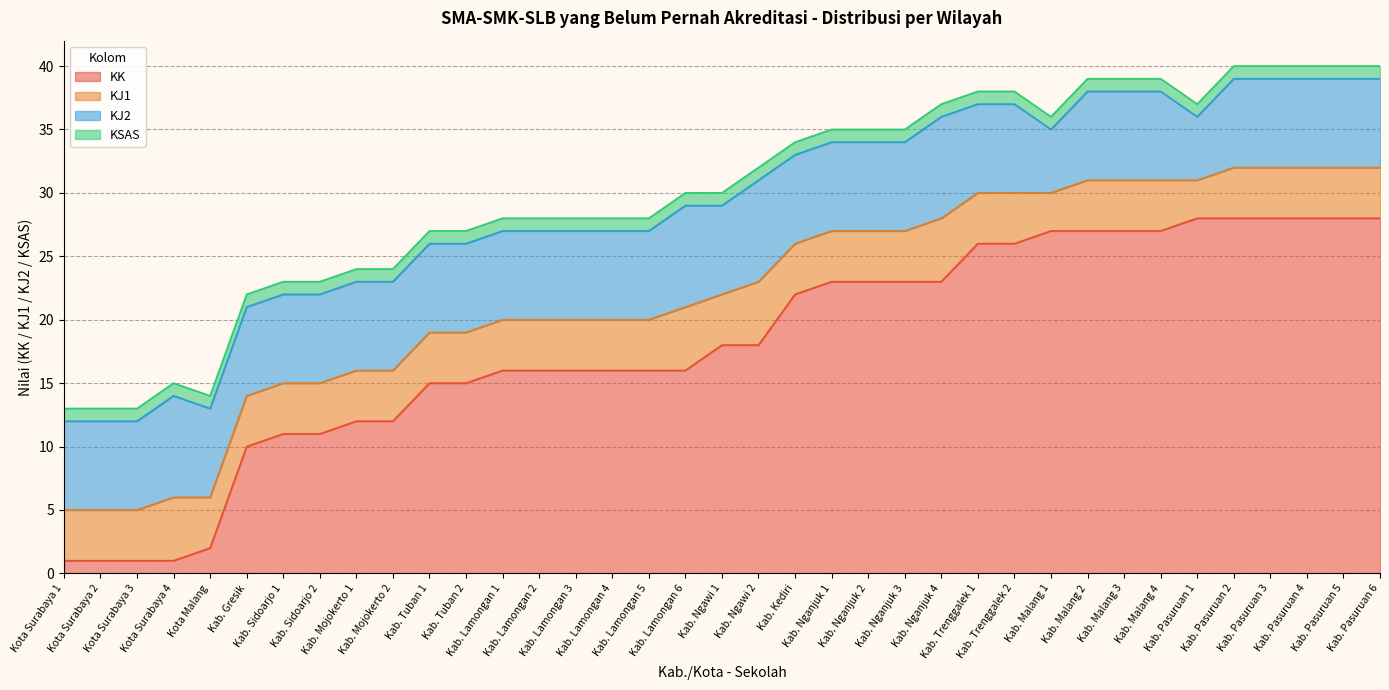

What is the difference between the maximum and minimum values in the KJ1 series?

2